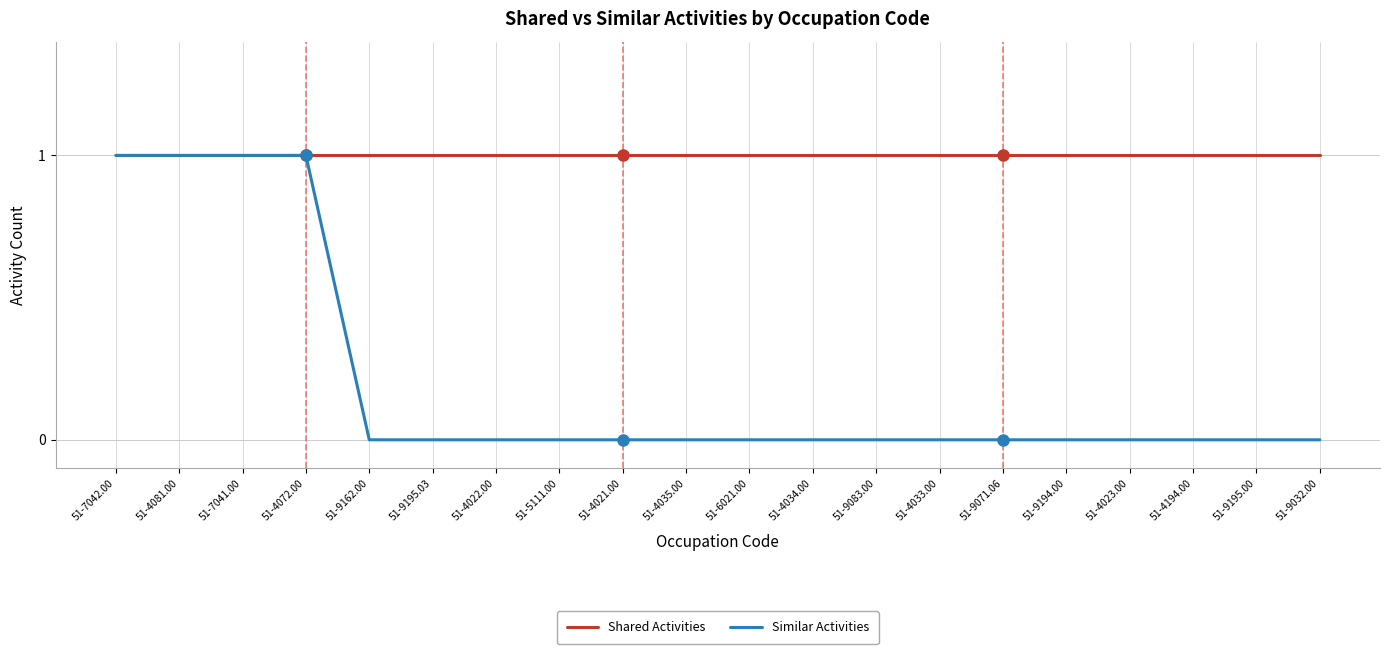

What position from the right is 51-4022.00?

14